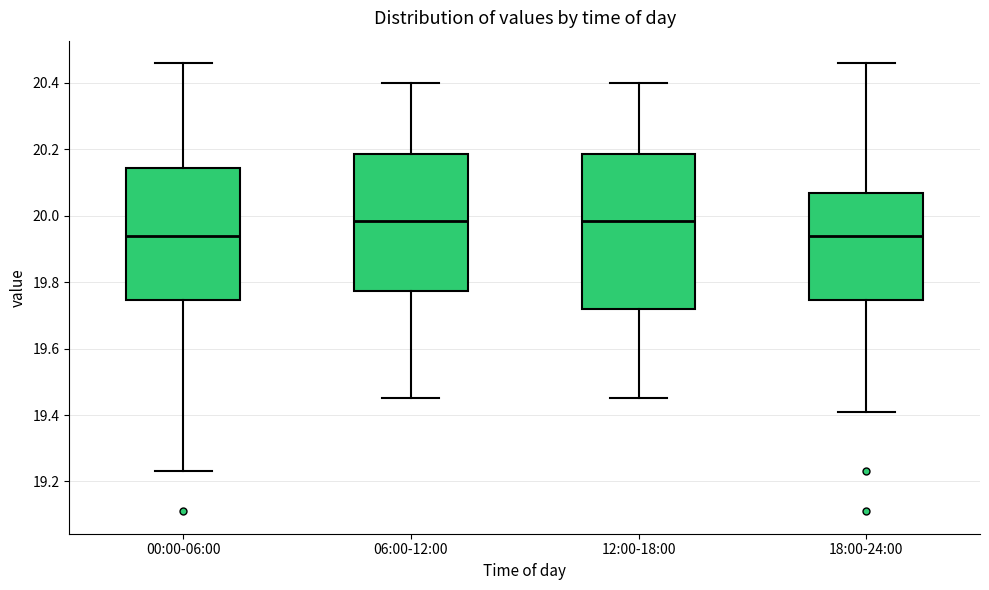

Which box is the tallest, from its lower edge to its upper edge?

12:00-18:00